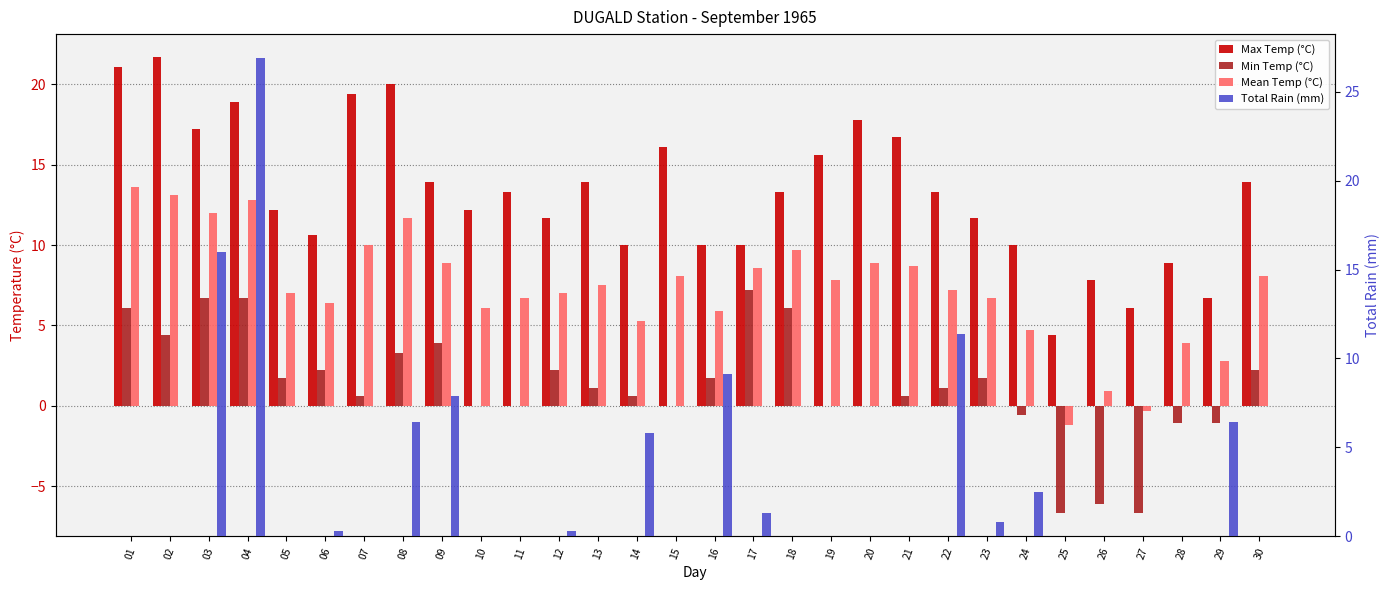

Is the value of Total Rain (mm) at 05 greater than the value of Max Temp (°C) at 14?

No